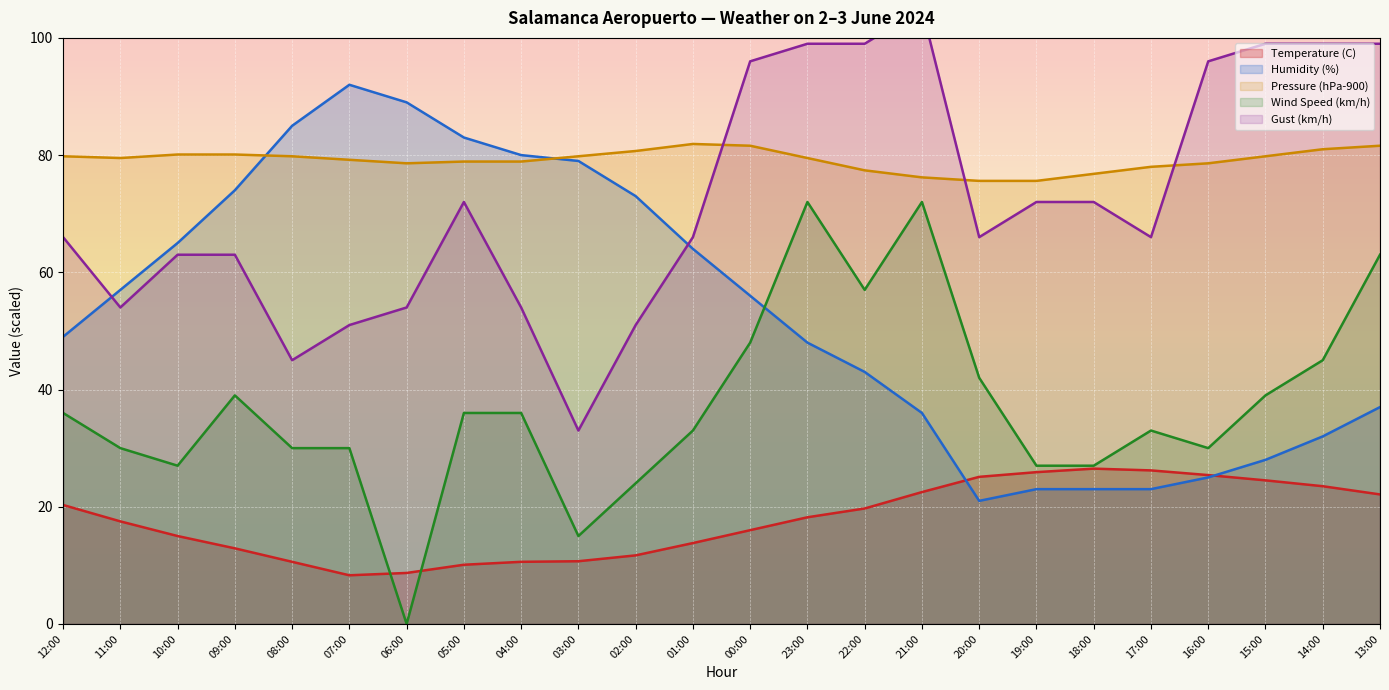

What position from the left is 04:00?

9